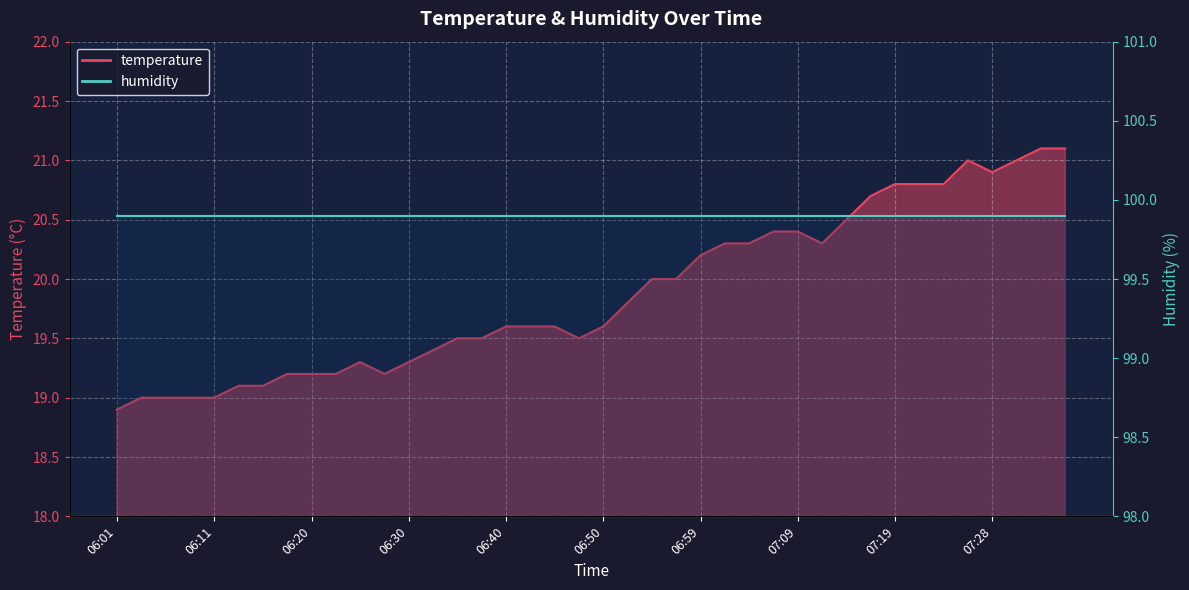

Rank the categories by value from lowest to highest.

06:01, 06:03, 06:06, 06:08, 06:11, 06:13, 06:15, 06:18, 06:20, 06:23, 06:28, 06:25, 06:30, 06:33, 06:35, 06:37, 06:47, 06:40, 06:42, 06:45, 06:50, 06:52, 06:54, 06:57, 06:59, 07:02, 07:04, 07:11, 07:07, 07:09, 07:14, 07:16, 07:19, 07:21, 07:24, 07:28, 07:26, 07:31, 07:33, 07:36